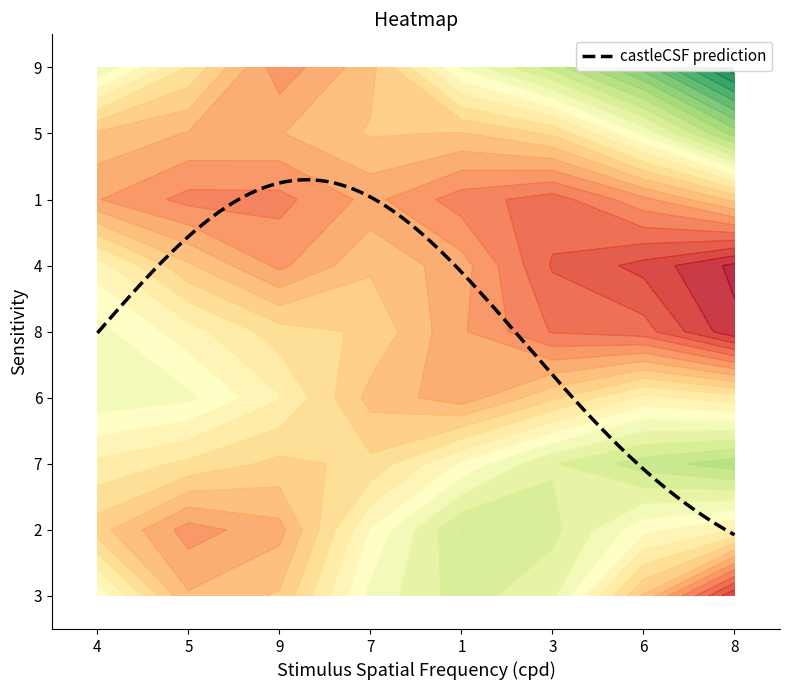

Reading left to right, transcribe all the data shown in this chart.

3: 1	7	4	3	6	2	4	9
2: 7	7	8	3	1	5	8	3
7: 4	4	5	6	3	2	1	1
6: 3	3	1	8	8	5	4	5
8: 6	6	6	2	5	9	3	9
4: 1	1	9	3	2	6	6	8
1: 8	8	8	5	9	7	5	4
5: 5	5	2	1	8	3	7	2
9: 3	3	9	7	1	4	2	1